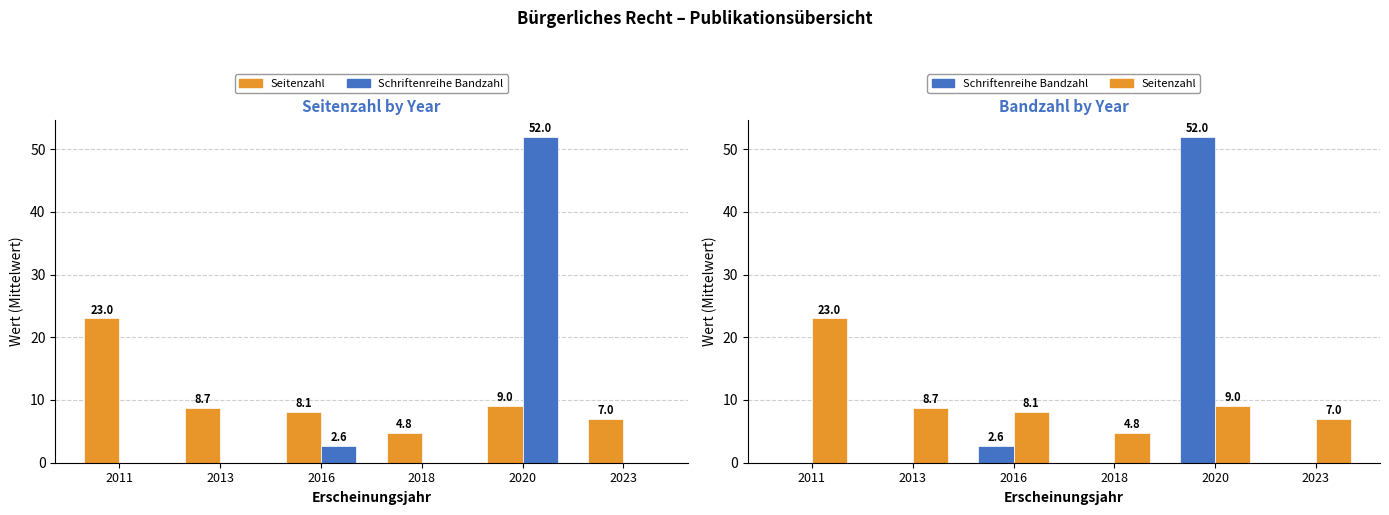

What is the difference between the highest and lowest values at 2013?

8.7